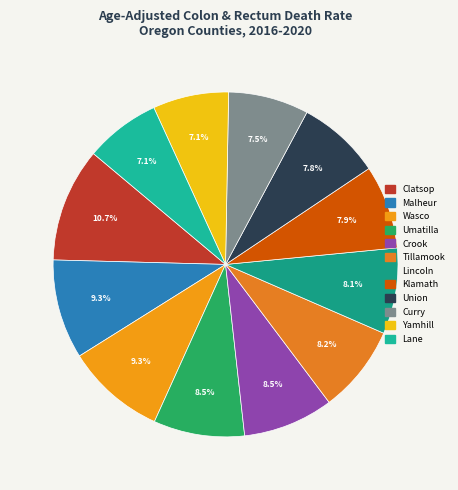

How many segments does this pie chart have?

12